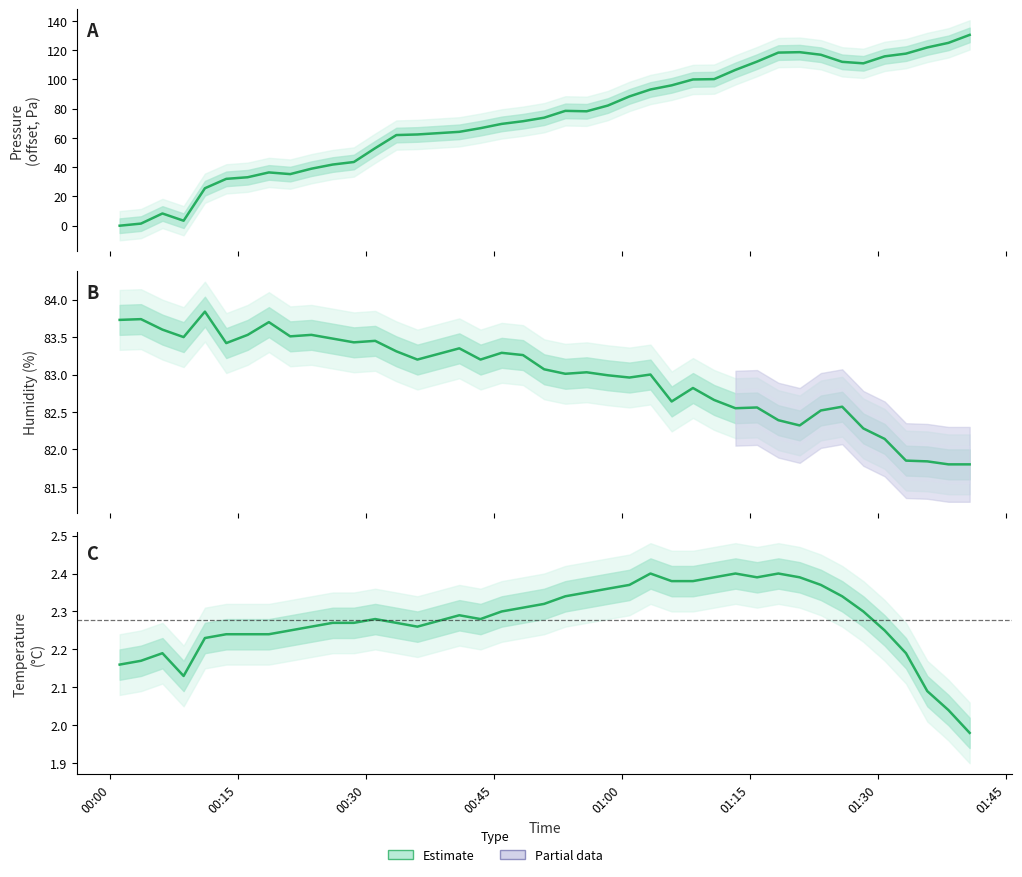

Which series has the largest total across all categories?

humidity